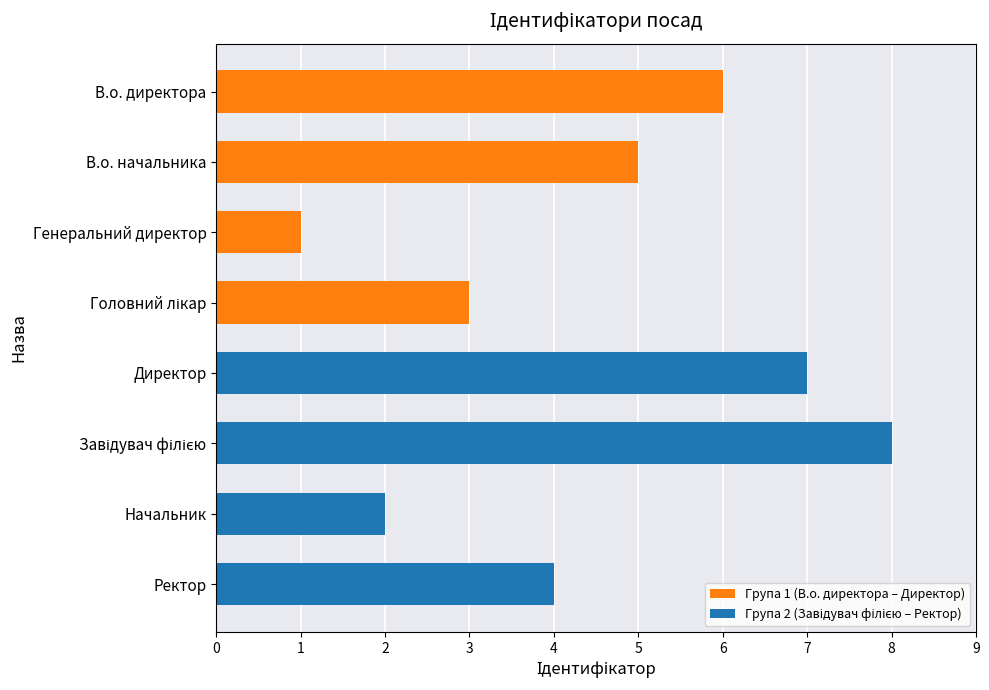

Is it true that the value at В.о. начальника is 5?

True